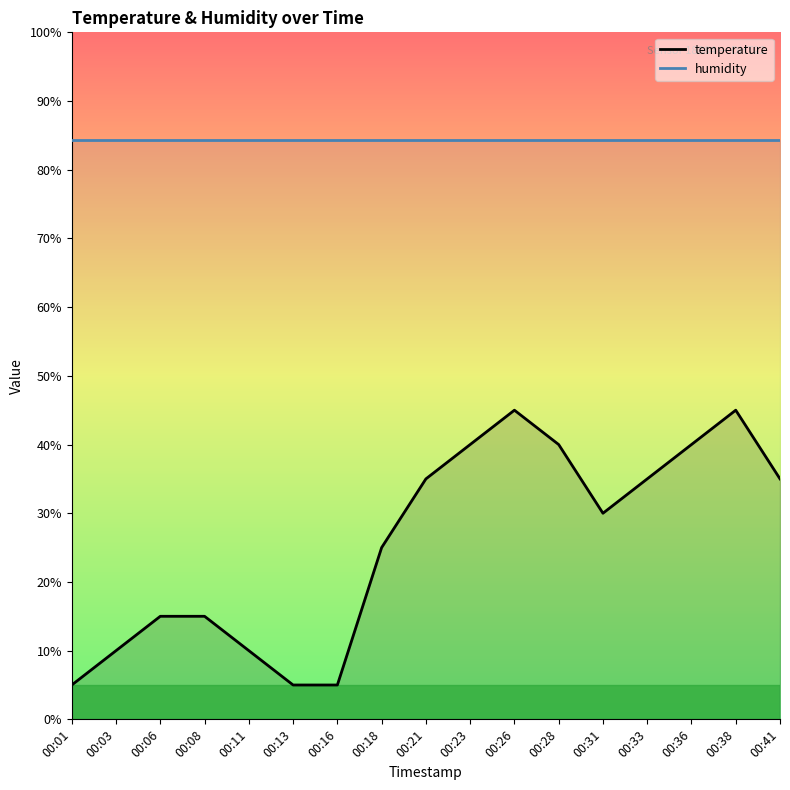

At which category does the chart reach its minimum across all series?

00:01